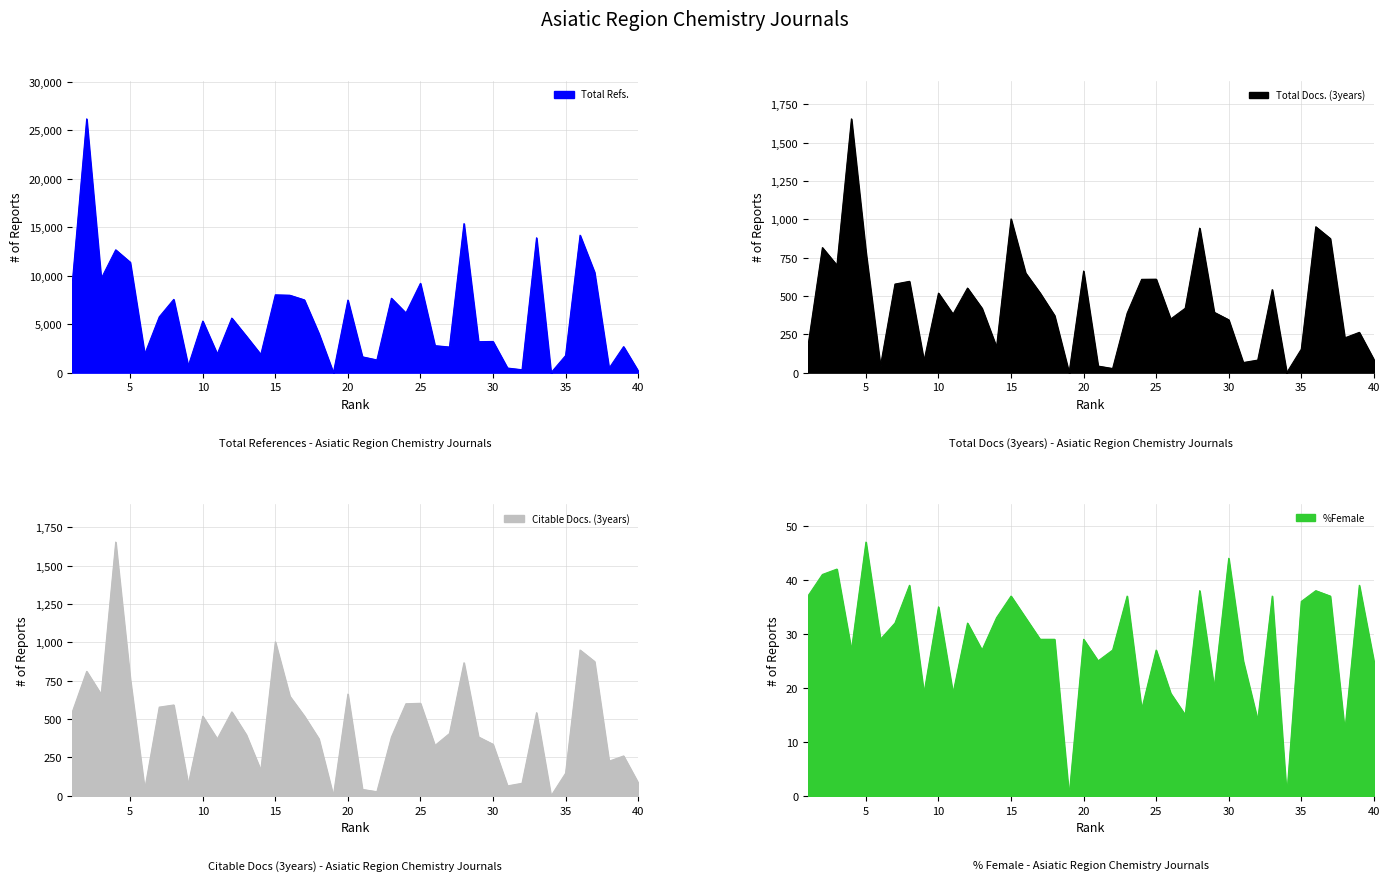

Does the chart display data point markers on the line(s)?

No